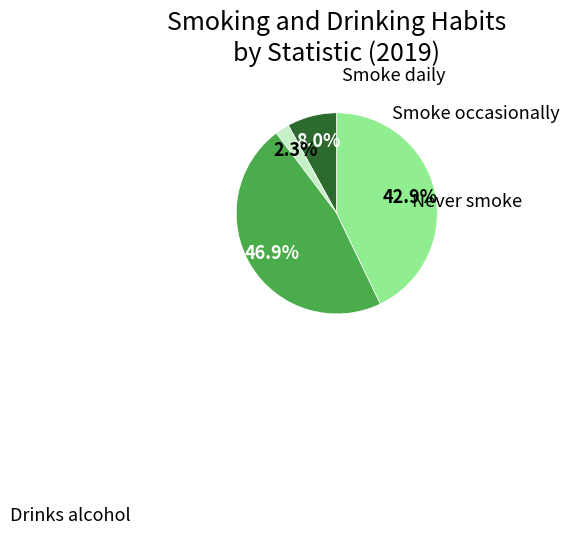

How many segments does this pie chart have?

4